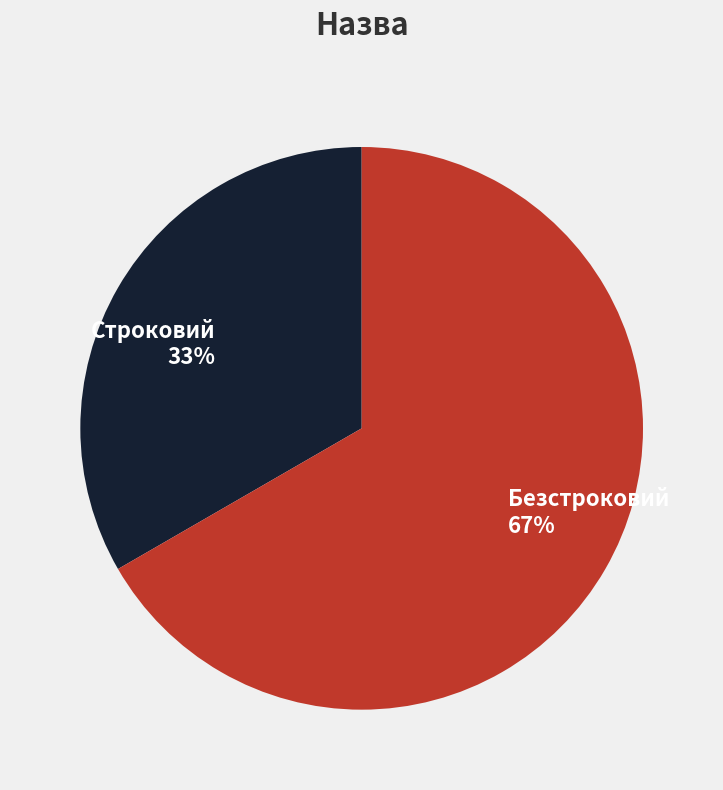

What is the ratio of the value at Строковий to the value at Безстроковий?

0.5